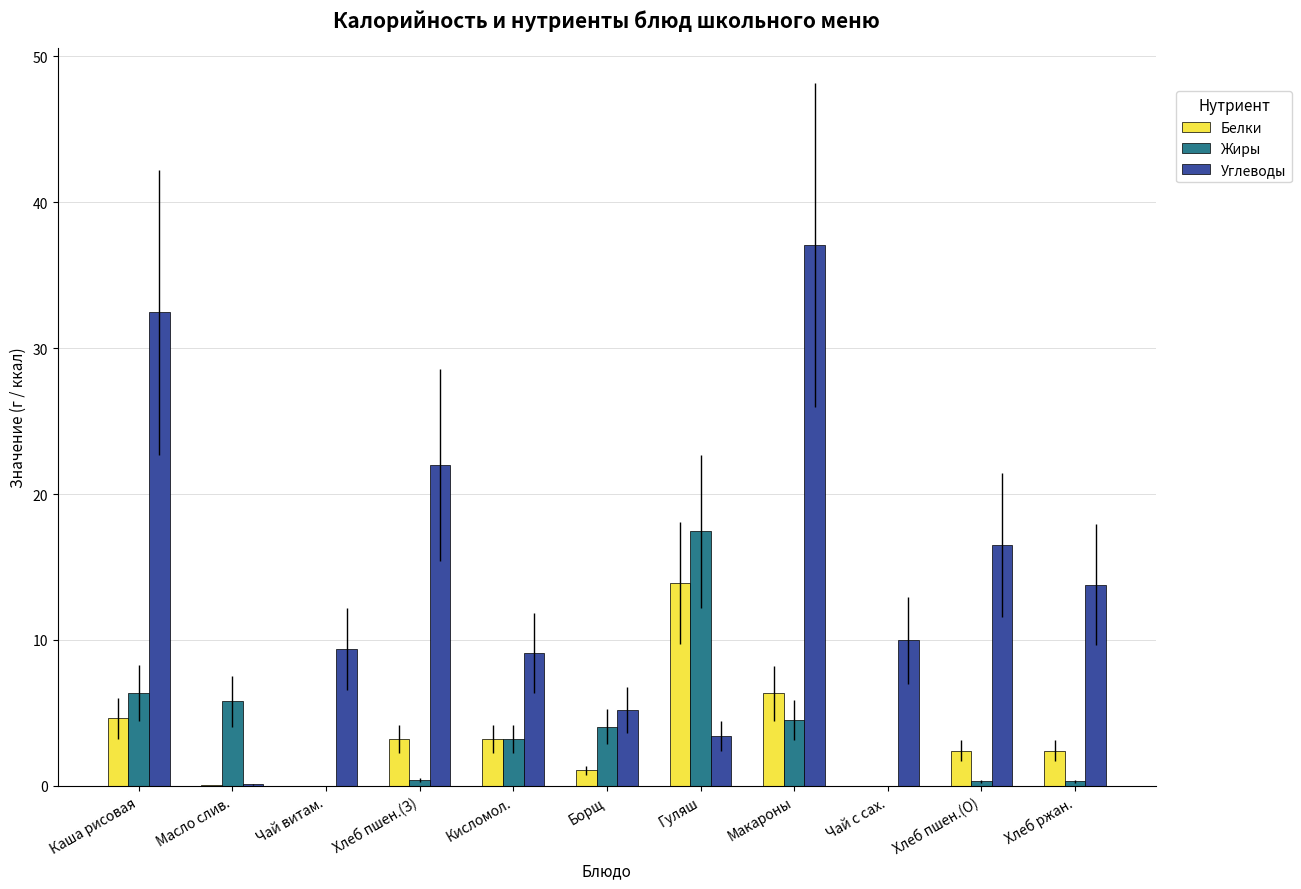

Which category has the highest value in the Жиры series?

Гуляш